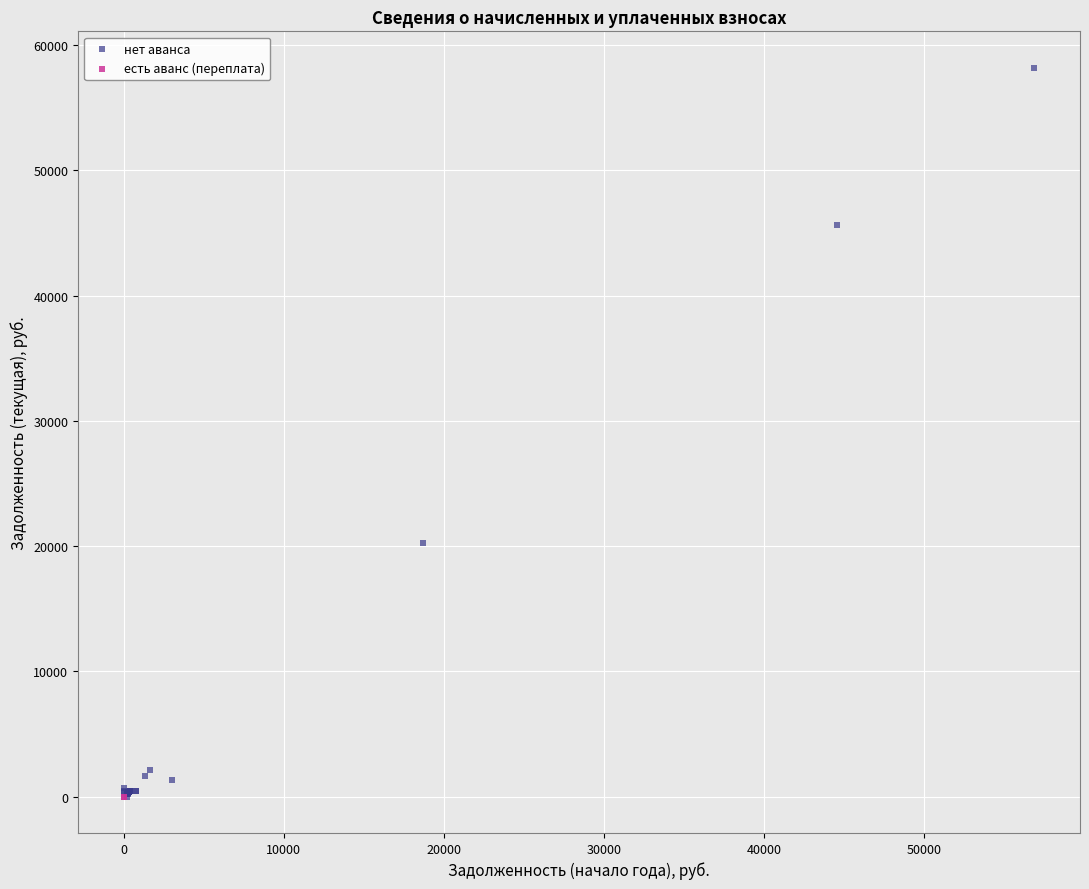

Which series reaches the maximum Y coordinate?

нет аванса